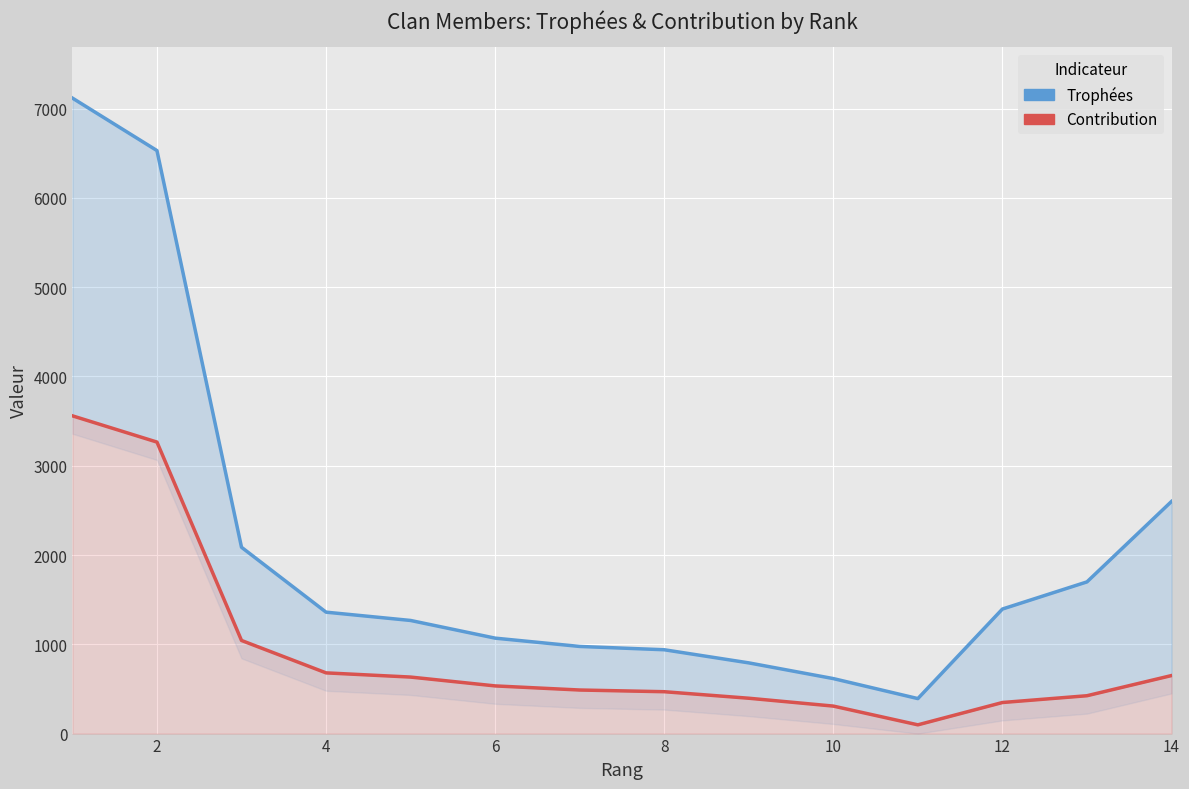

What is the label of the 12th point from the right?

4